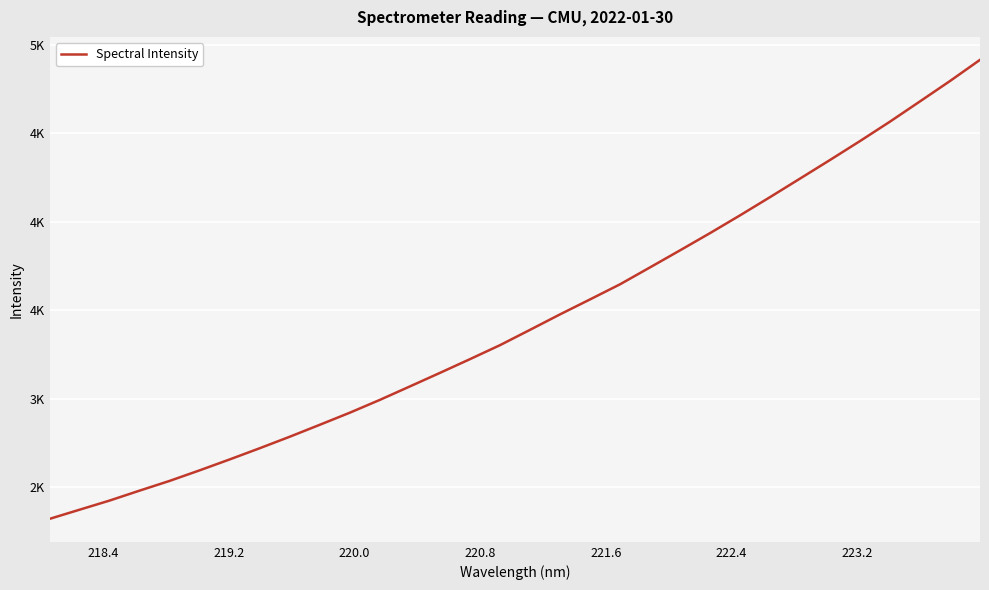

Does the chart display data point markers on the line(s)?

No